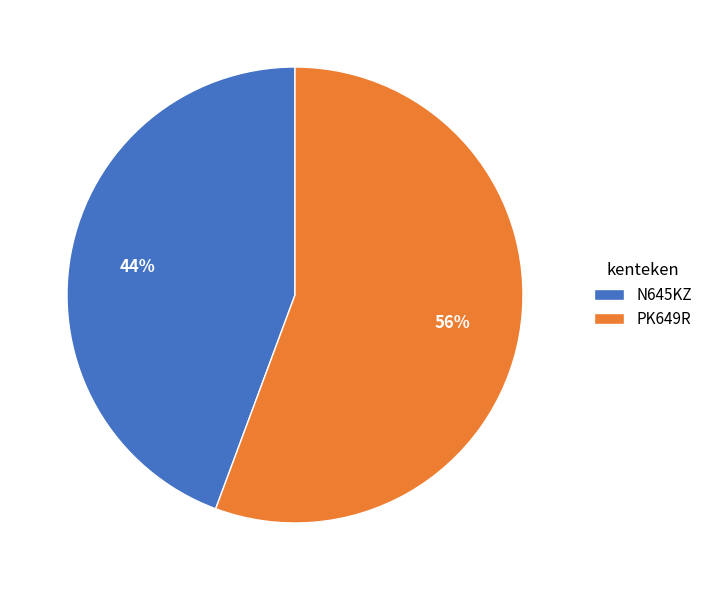

To the nearest percent, what is the combined percentage of PK649R and N645KZ?

100%